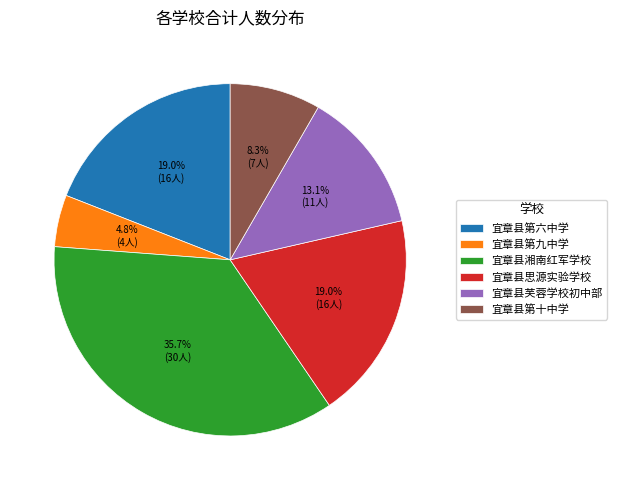

To the nearest percent, what percentage of the pie is 宜章县第九中学?

5%